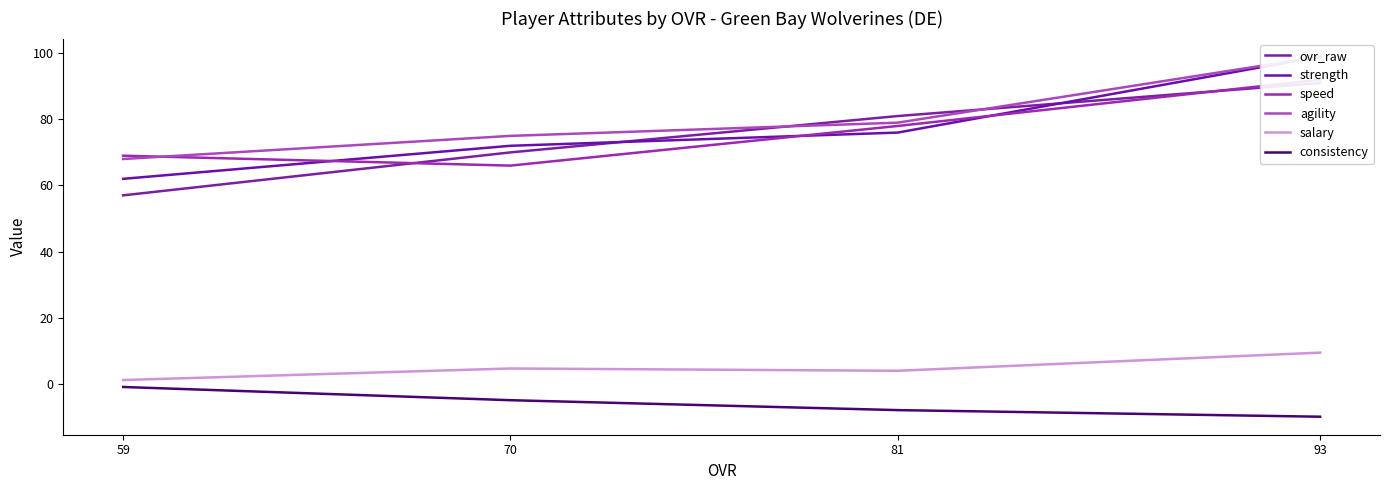

Rank the series at 81 from highest to lowest value.

ovr_raw, agility, speed, strength, salary, consistency